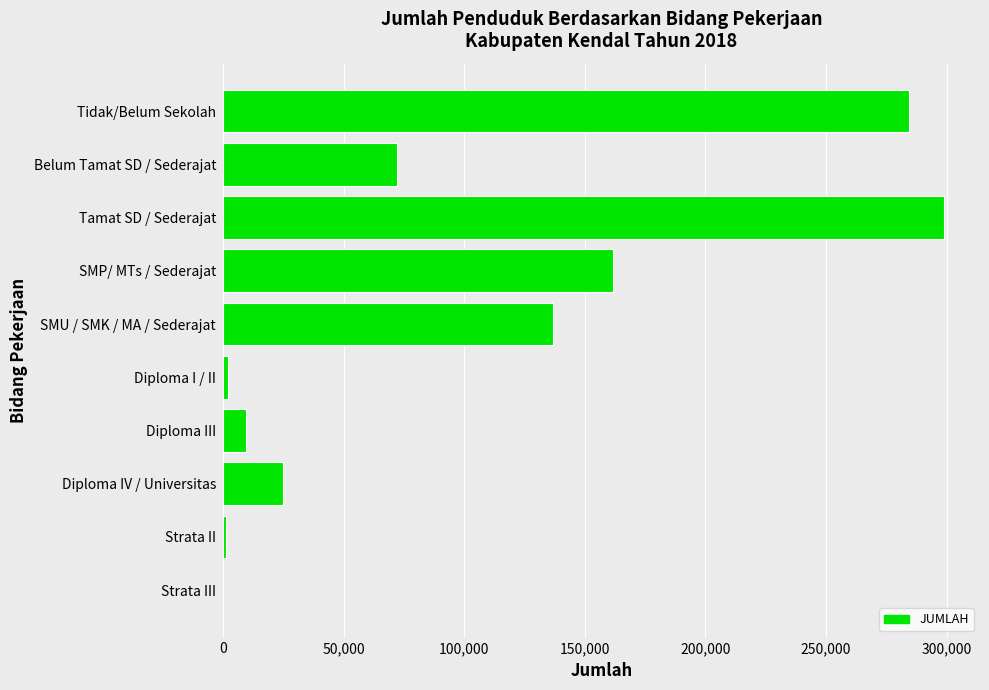

Between SMU / SMK / MA / Sederajat and Diploma I / II, which is larger?

SMU / SMK / MA / Sederajat